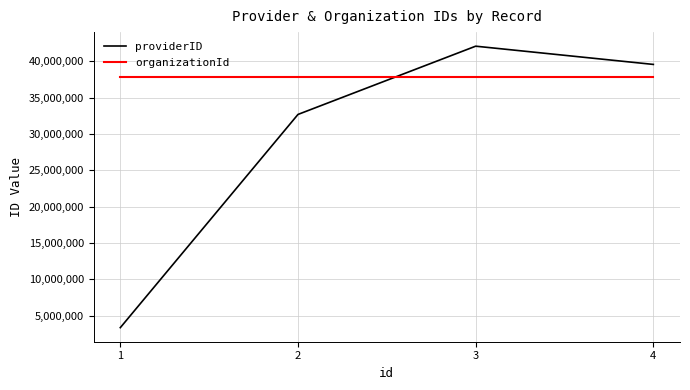

Rank the series by their maximum value, from lowest to highest.

organizationId, providerID